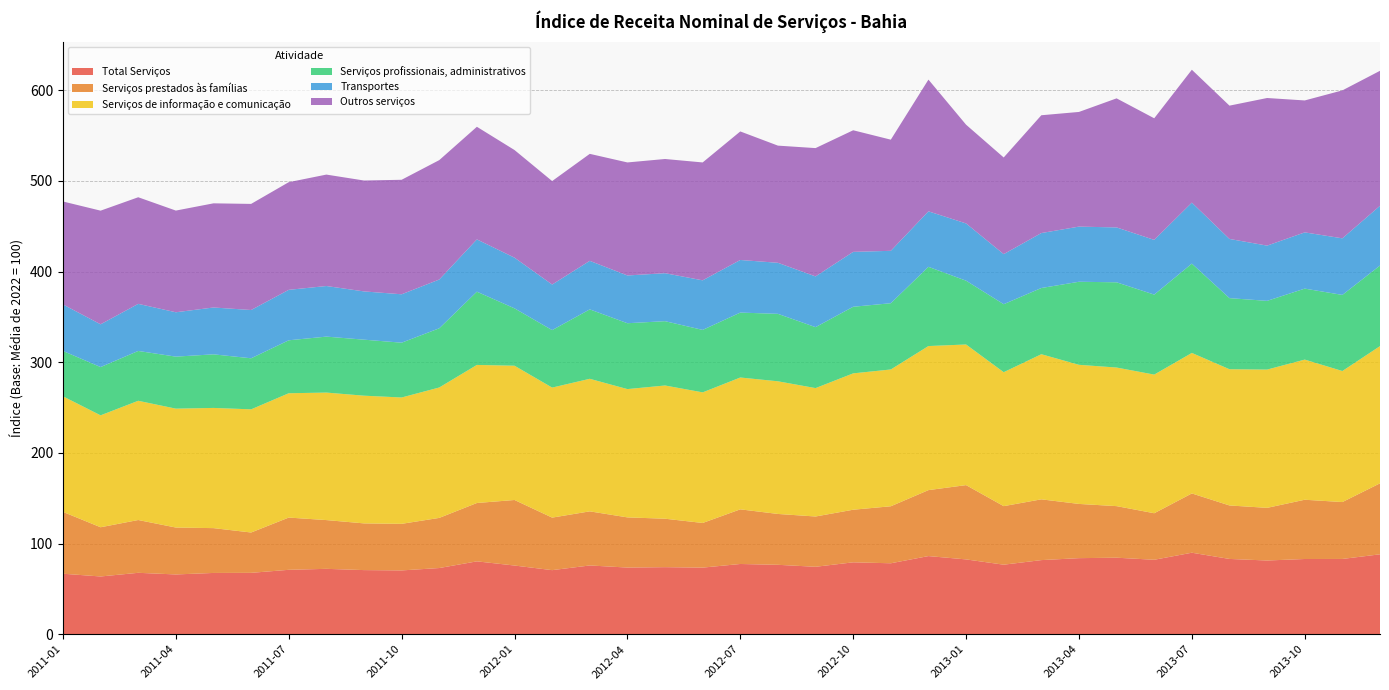

Reading left to right, transcribe all the data shown in this chart.

Total Serviços: 66.7	63.7	67.7	65.9	67.6	67.7	71.0	72.1	70.7	70.4	73.0	80.4	75.8	70.7	75.8	73.5	74.0	73.5	77.5	76.6	74.4	79.3	78.3	86.2	82.5	76.7	81.7	83.9	84.4	82.1	89.9	83.0	81.3	83.0	83.0	88.1
Serviços prestados às famílias: 68.2	54.3	58.2	51.7	49.4	44.5	57.6	53.8	51.5	51.4	55.3	64.4	72.3	57.9	59.7	55.3	53.4	49.2	60.3	56.1	55.5	58.0	62.9	72.8	81.9	64.6	67.0	59.8	56.9	51.3	65.4	59.0	58.1	65.4	62.8	78.3
Serviços de informação e comunicação: 127.5	123.5	131.5	131.2	132.6	135.9	137.1	140.6	140.9	139.4	143.9	152.3	148.1	143.4	146.2	141.5	147.0	144.1	145.4	146.3	141.6	150.4	150.9	158.9	155.1	147.7	160.1	153.5	152.9	152.9	155.0	150.3	152.5	154.6	144.5	151.4
Serviços profissionais, administrativos: 50.0	53.2	55.0	57.4	59.1	56.3	58.4	61.7	61.8	60.4	65.3	80.8	63.3	63.4	76.6	72.6	71.0	68.9	71.6	74.4	67.2	73.5	73.1	87.4	70.4	75.0	73.0	91.6	94.0	88.2	98.5	78.4	75.8	78.3	83.9	88.9
Transportes: 51.3	47.2	51.9	48.9	51.7	53.3	55.7	55.8	53.2	53.4	53.8	57.7	55.9	50.3	53.5	52.7	52.9	54.7	58.0	56.3	56.0	60.6	57.8	61.2	63.2	55.2	60.6	60.8	60.5	60.4	67.3	65.3	60.9	62.0	62.4	65.9
Outros serviços: 113.6	125.4	117.6	112.2	114.9	117.0	118.7	122.9	122.3	126.3	131.7	124.2	118.7	114.1	118.0	124.7	126.0	130.0	141.8	129.2	141.5	134.1	122.6	145.3	108.9	106.6	129.9	126.5	142.4	134.1	146.6	147.0	162.8	145.5	163.2	148.9